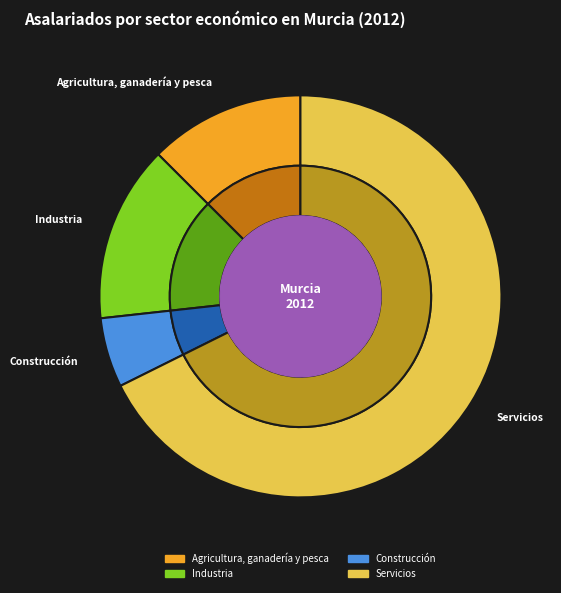

To the nearest percent, what portion does Servicios represent?

68%